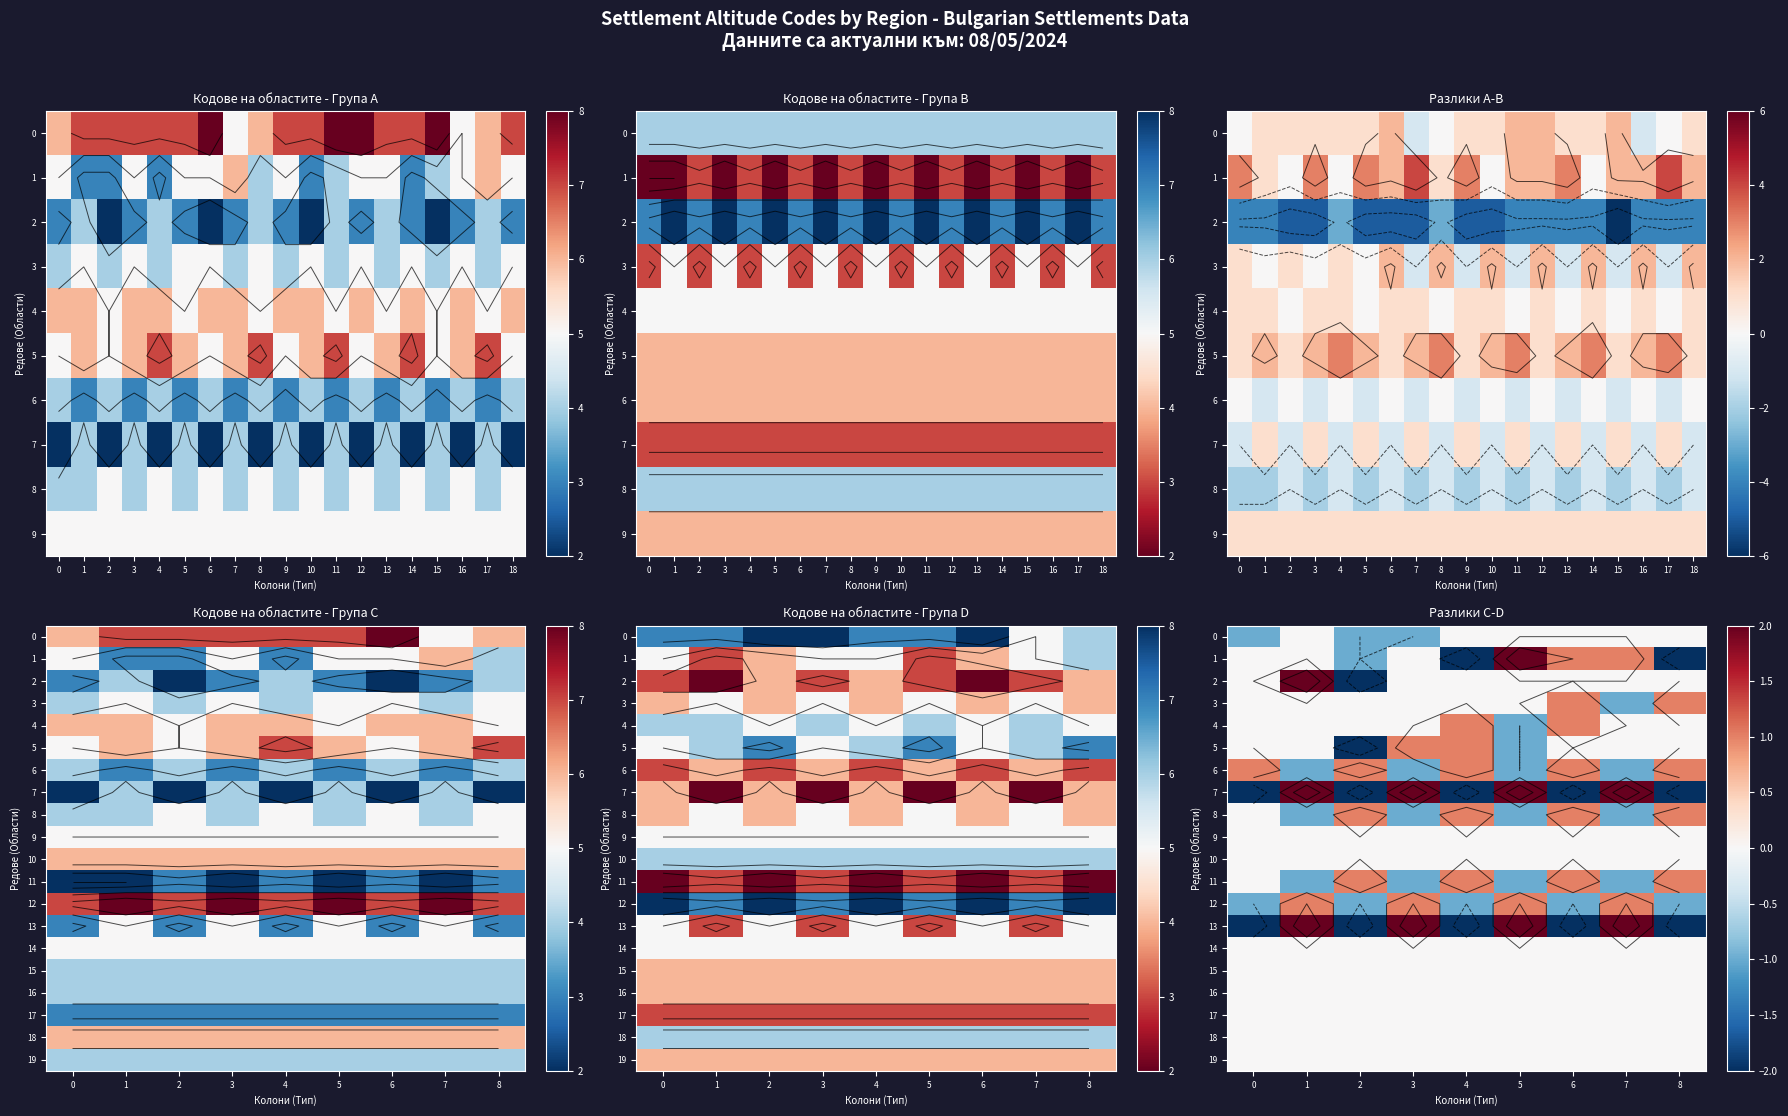

The 5 series shows -1 at 8. True or false?

False